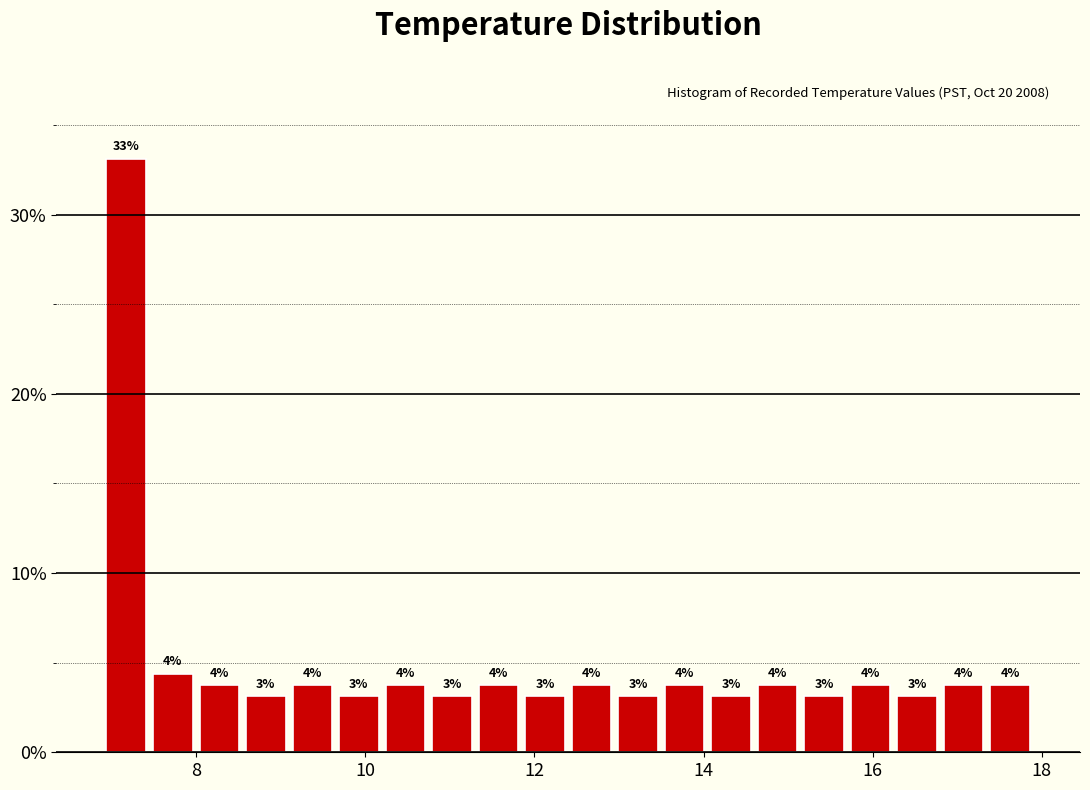

Around what value on the x-axis is the tallest bar? Give the approximate position of its centre, as read against the axis.

7.2